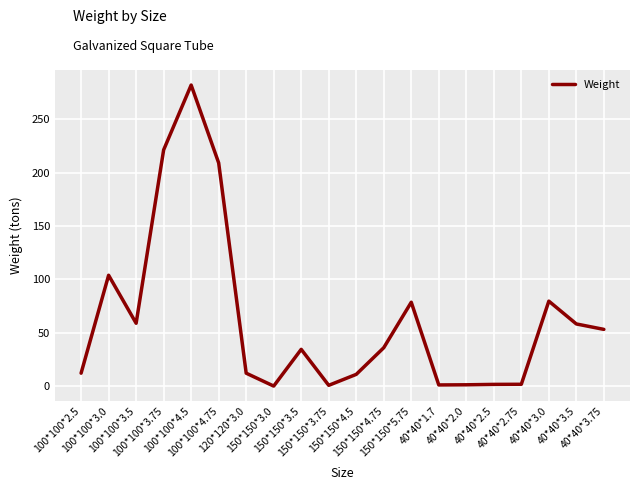

Which has a higher value, 40*40*2.5 or 100*100*3.75?

100*100*3.75